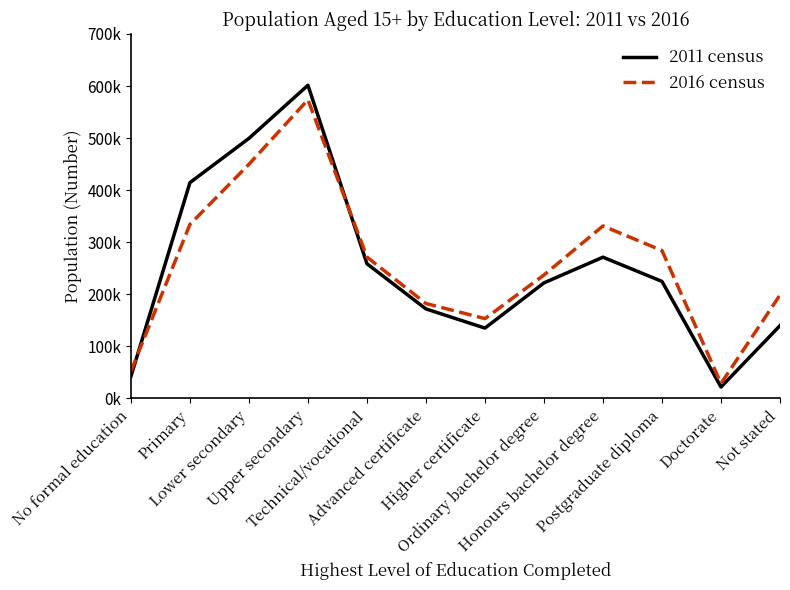

True or false: 2016 census has more than 0 points higher than both neighbors.

True